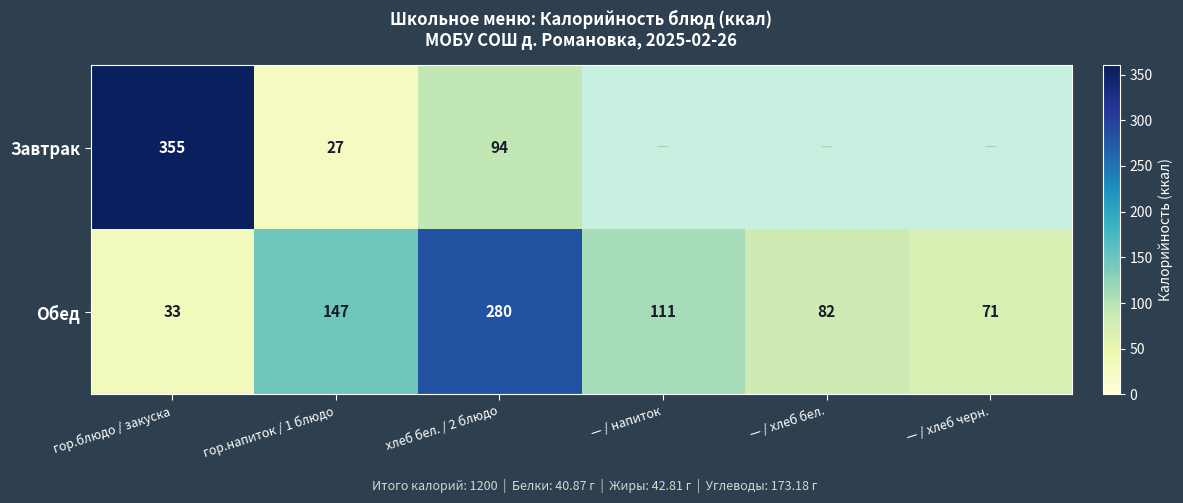

What is the highest value of the Обед series?

280